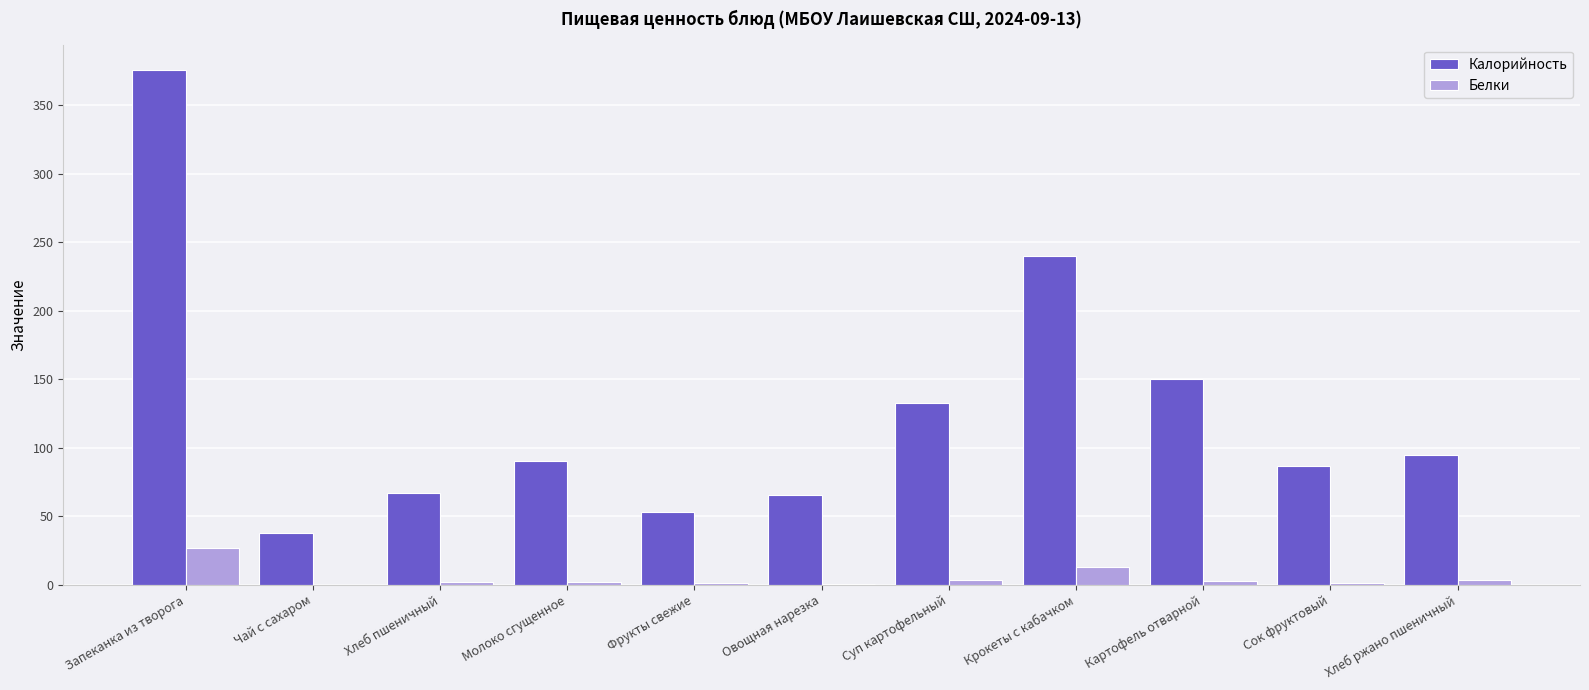

Which series changed the most between Молоко сгущенное and Картофель отварной?

Калорийность